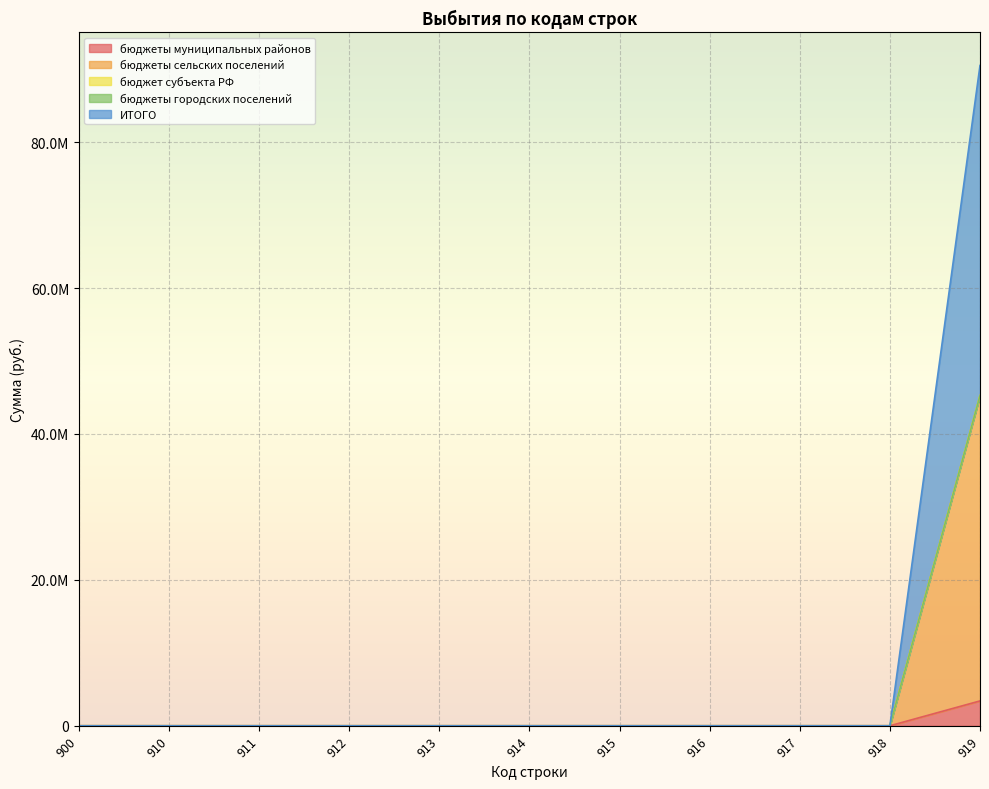

Which label corresponds to the smallest value in the chart?

900